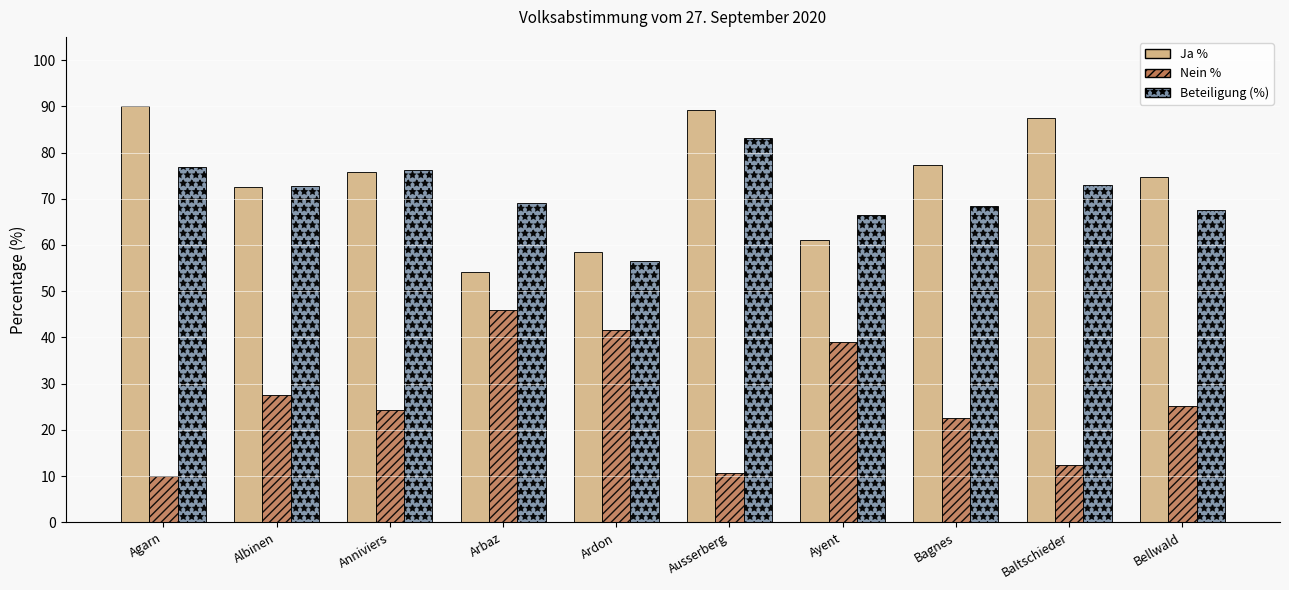

Is the value of Beteiligung (%) at Albinen greater than the value of Nein % at Agarn?

Yes